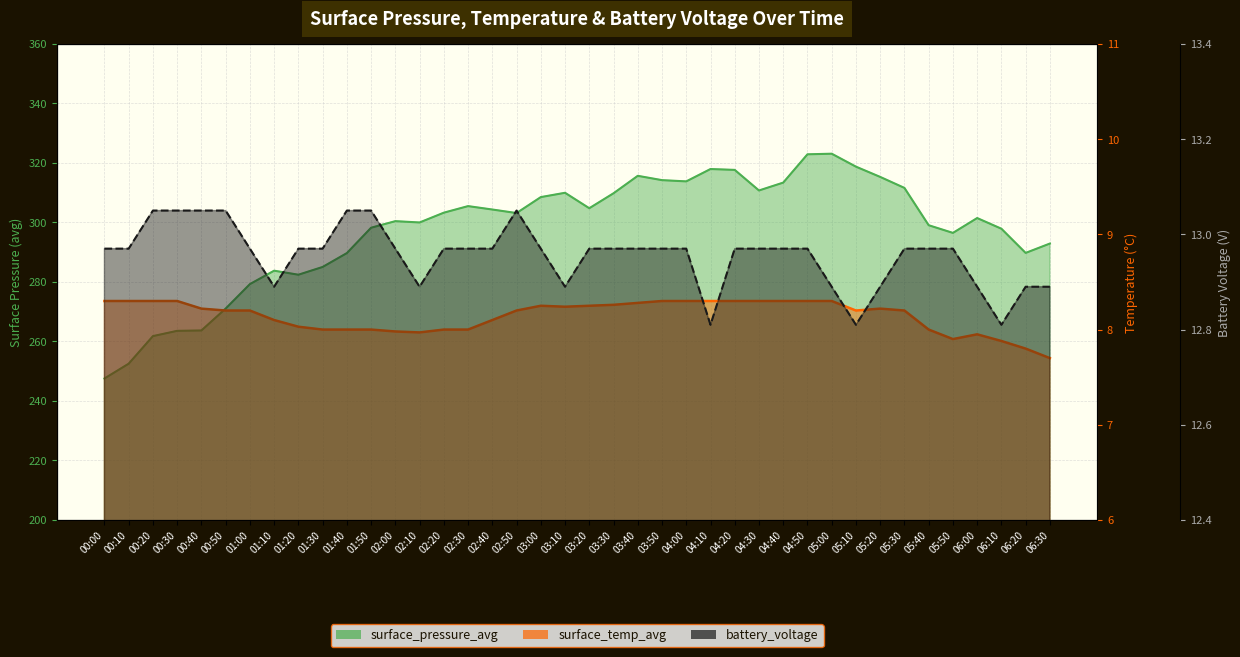

How many lines are shown in the chart?

3